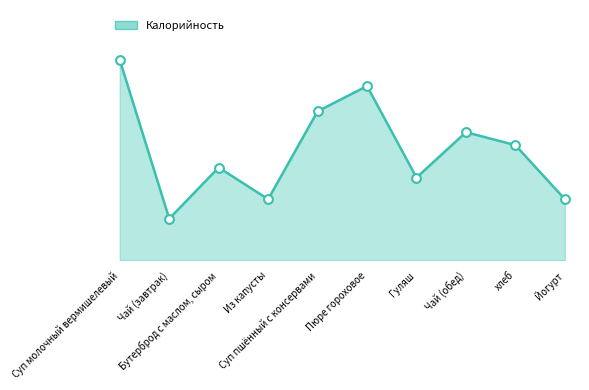

What is the ratio of the value at Бутерброд с маслом, сыром to the value at Из капусты?

1.5